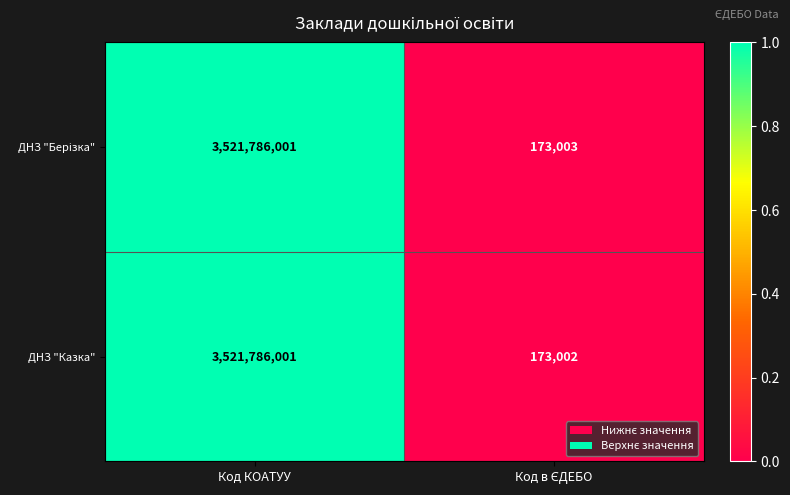

The value of ДНЗ "Казка" at Код КОАТУУ is 4921881627. True or false?

False